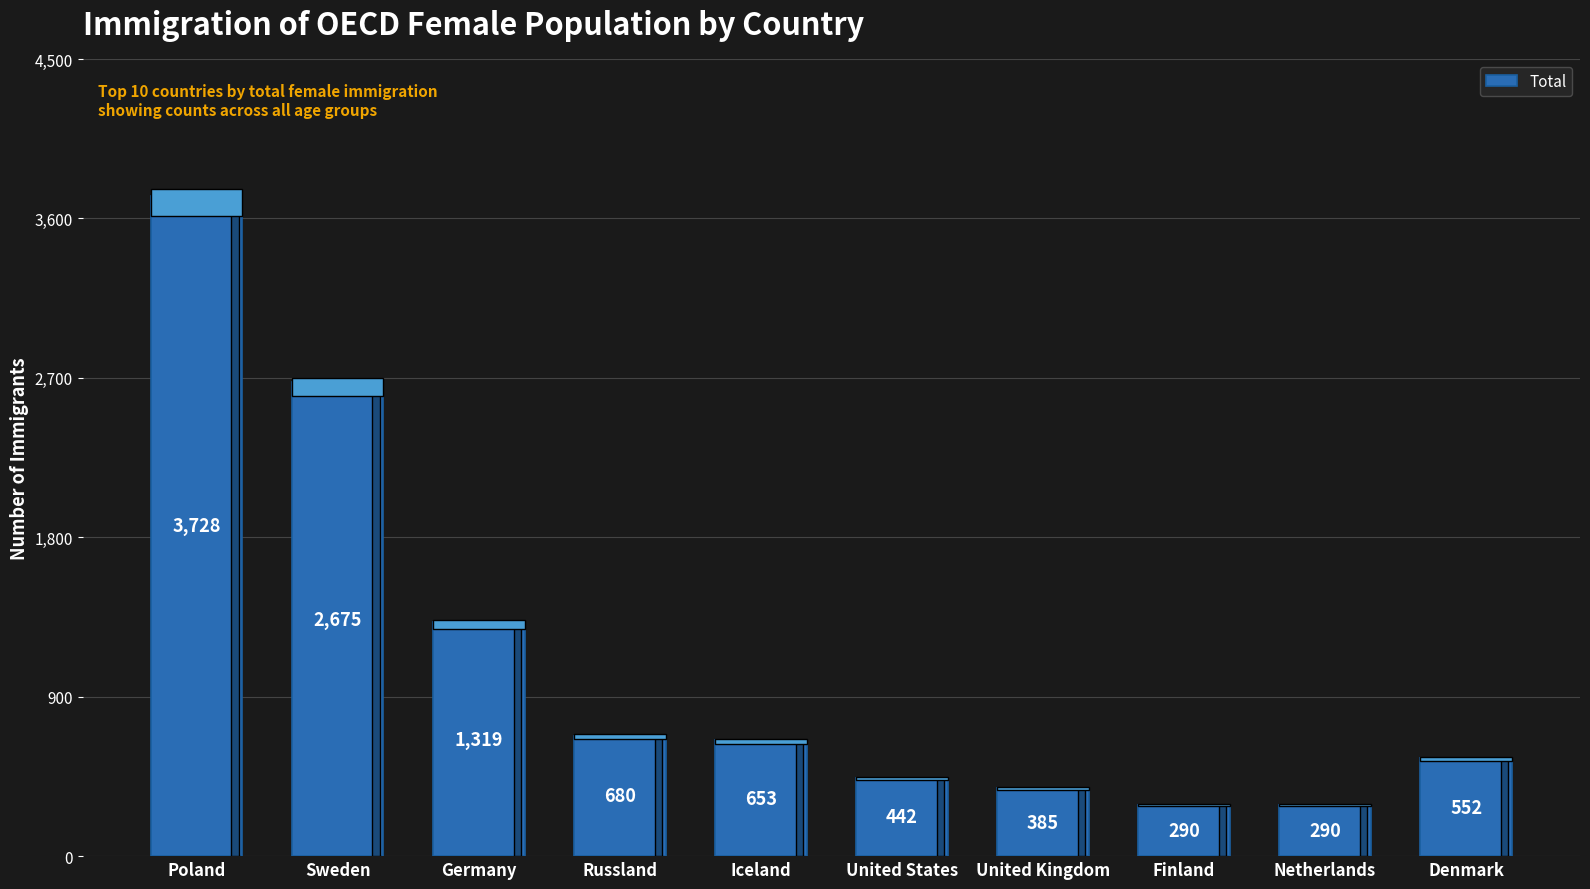

Which has a higher value, United Kingdom or United States?

United States